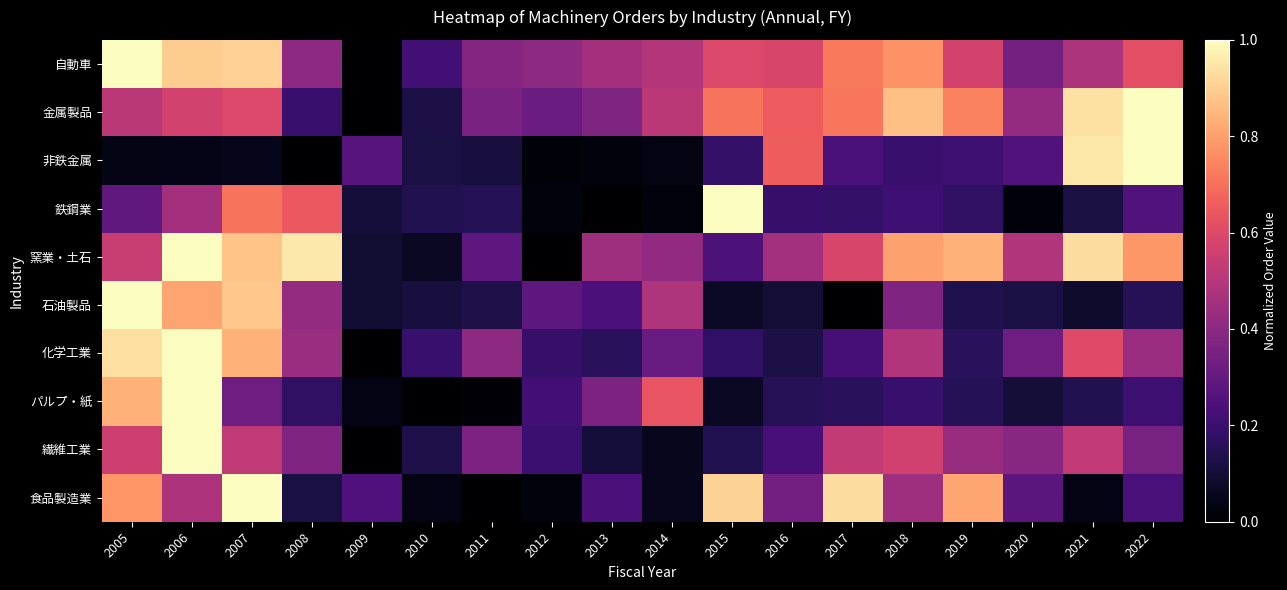

Between 2019 and 2014, which is larger?

2019